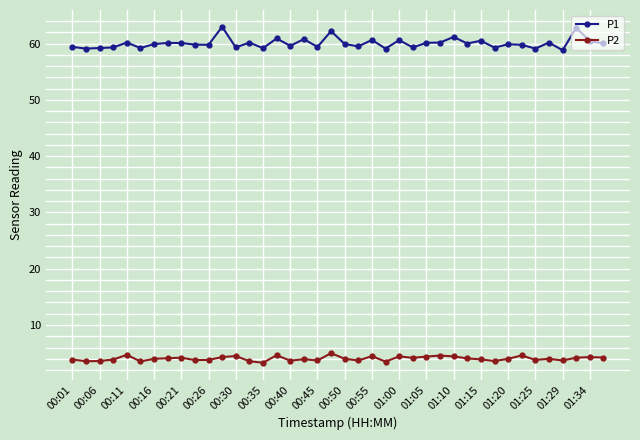

What is the value of the P1 point at the 33rd from the left?

59.9